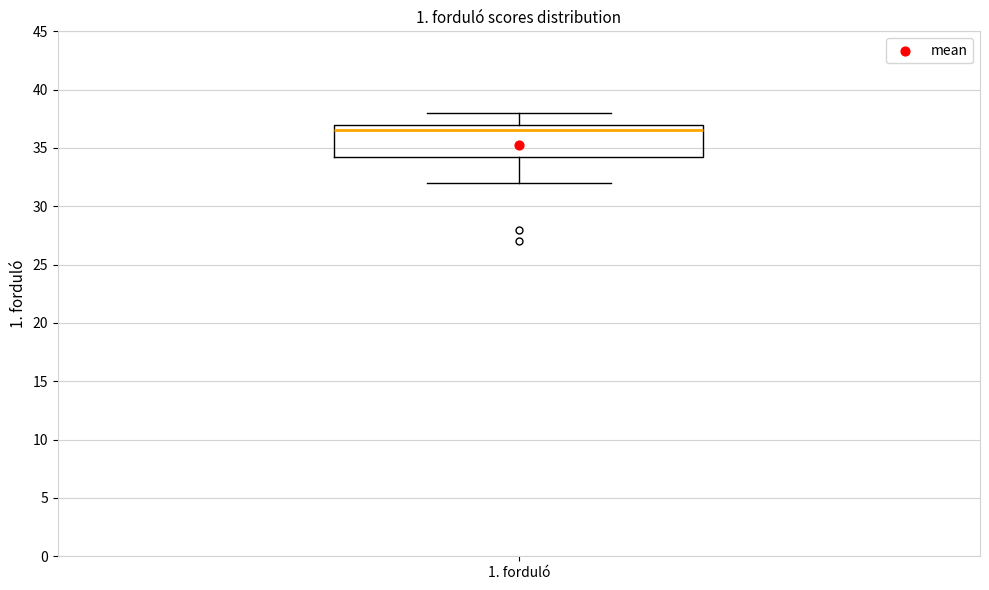

Read this box plot against the y-axis: the position of the median line, the range covered by the box, and the ends of both whiskers. The values are not printed on the chart, so give them approximately, as read against the axis.

median 36.5, box 34.5 to 37.0, whiskers 32.0 to 38.0